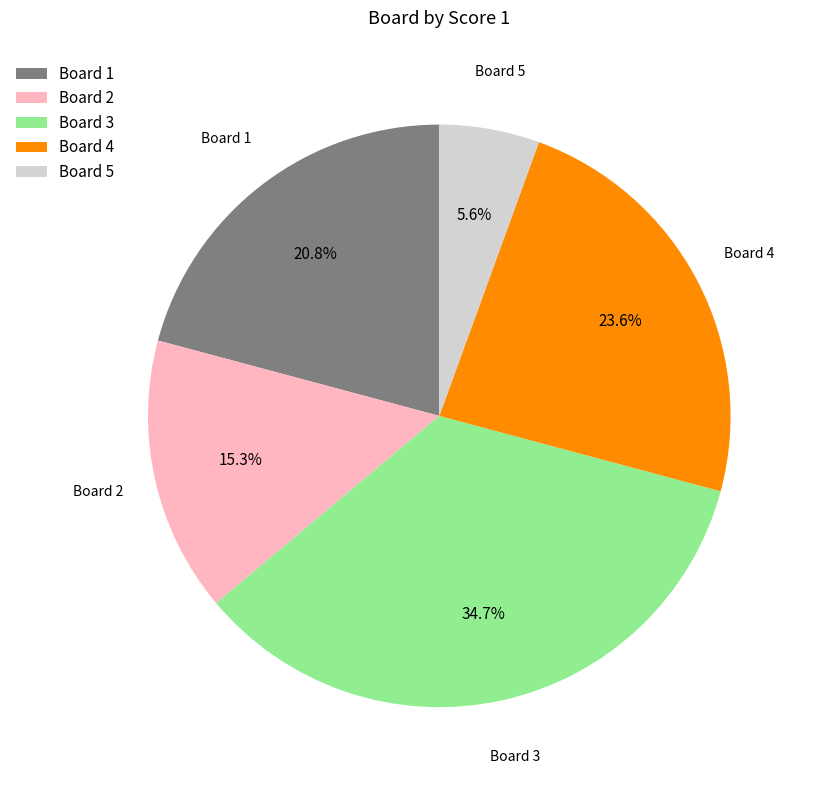

Does any single category account for the majority?

No